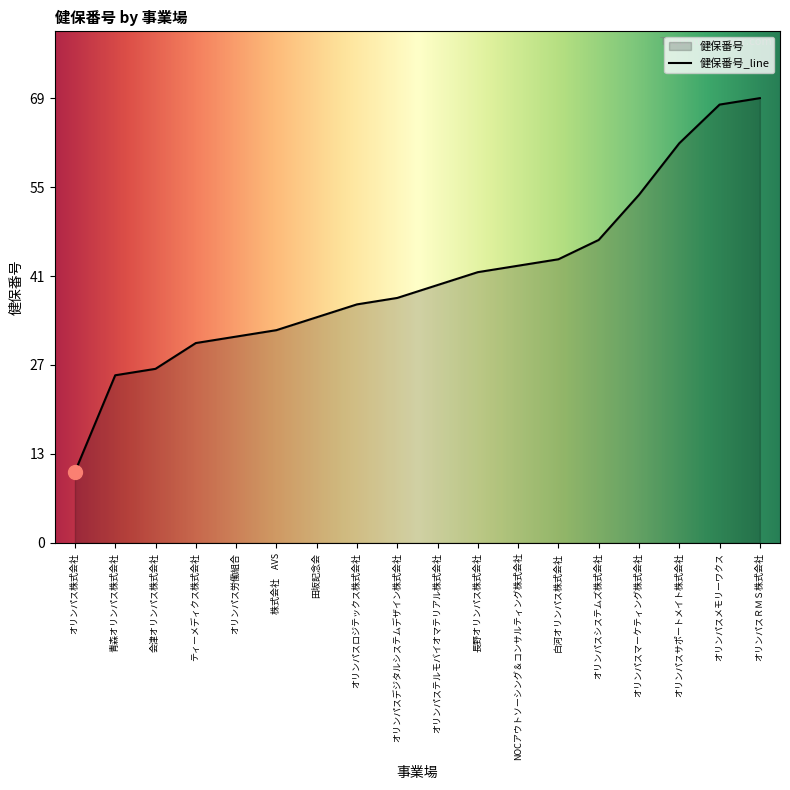

List the labels in order of value, largest first.

オリンパスＲＭＳ株式会社, オリンパスメモリーワクス, オリンパスサポートメイト株式会社, オリンパスマーケティング株式会社, オリンパスシステムズ株式会社, 白河オリンパス株式会社, NOCアウトソーシング＆コンサルティング株式会社, 長野オリンパス株式会社, オリンパステルモバイオマテリアル株式会社, オリンパスデジタルシステムデザイン株式会社, オリンパスロジテックス株式会社, 田坂記念会, 株式会社　AVS, オリンパス労働組合, ティーメディクス株式会社, 会津オリンパス株式会社, 青森オリンパス株式会社, オリンパス株式会社